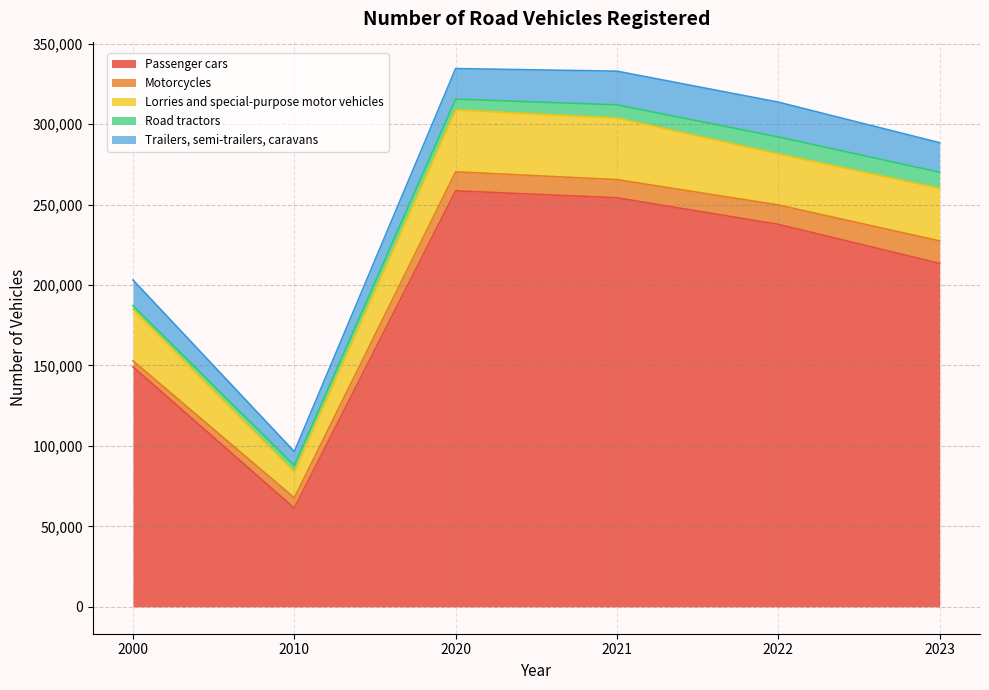

What is the average value of the Lorries and special-purpose motor vehicles series?

31512